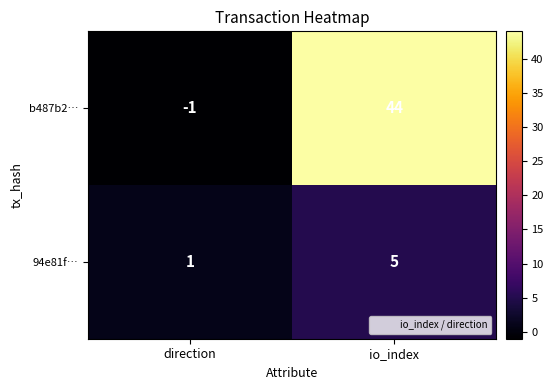

Rank the series by their maximum value, from highest to lowest.

b487b2…, 94e81f…